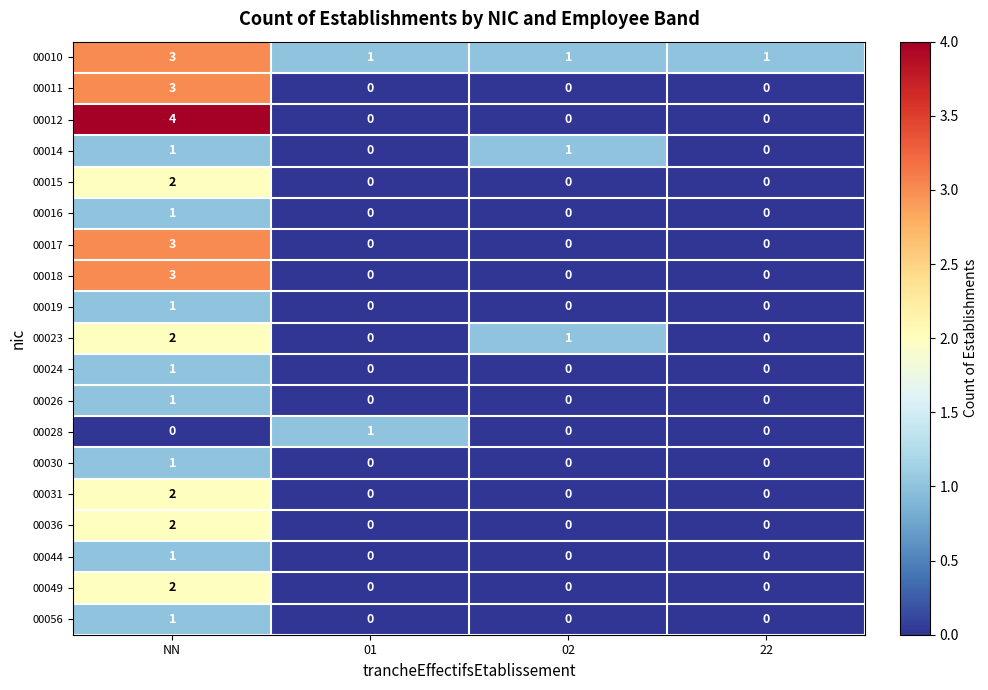

How many data points does each series have?

4